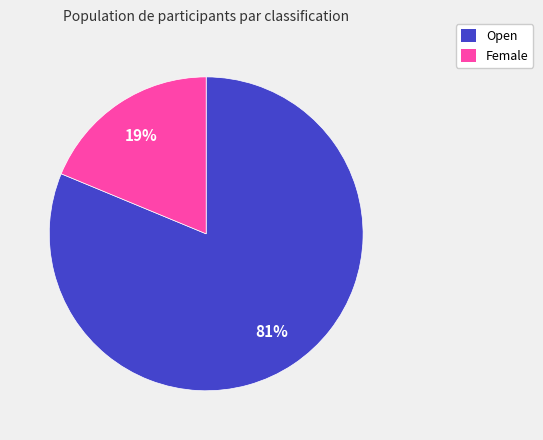

What is the majority slice?

Open